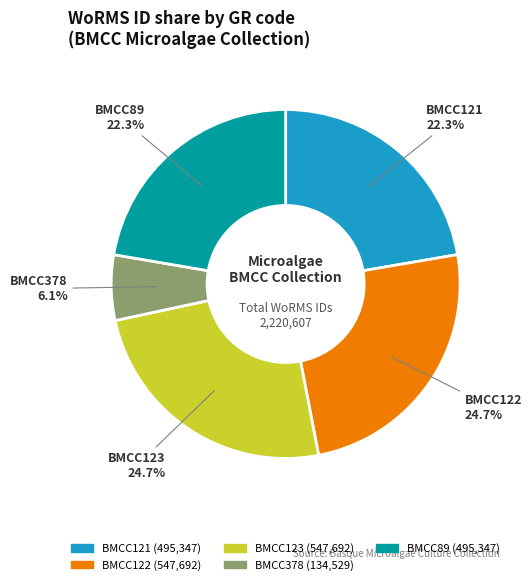

To the nearest percent, what portion does BMCC378 represent?

6%